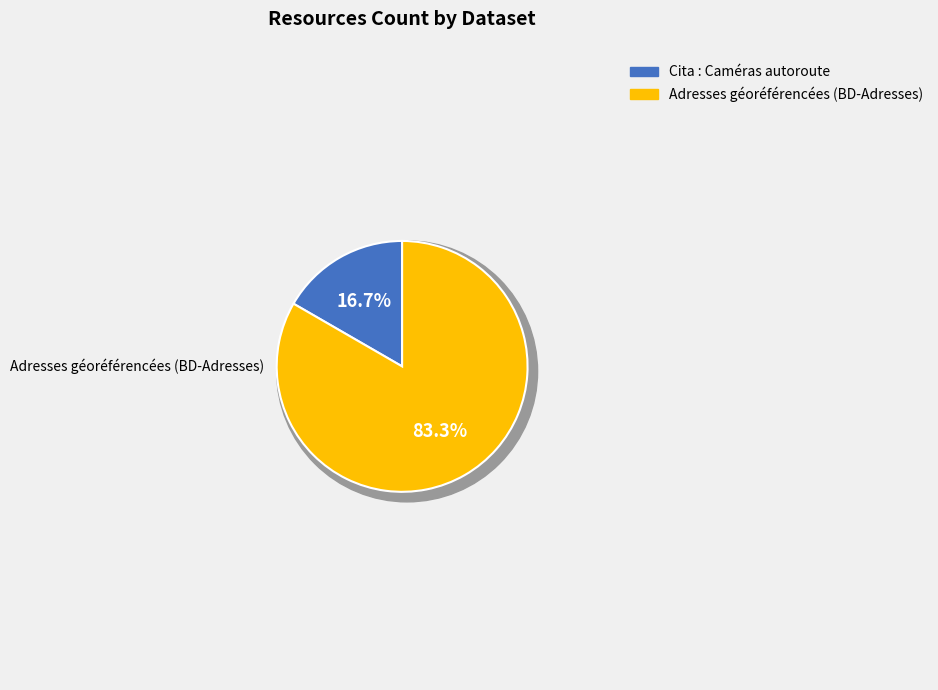

To the nearest percent, what is the difference between the largest and smallest slice percentages?

67%